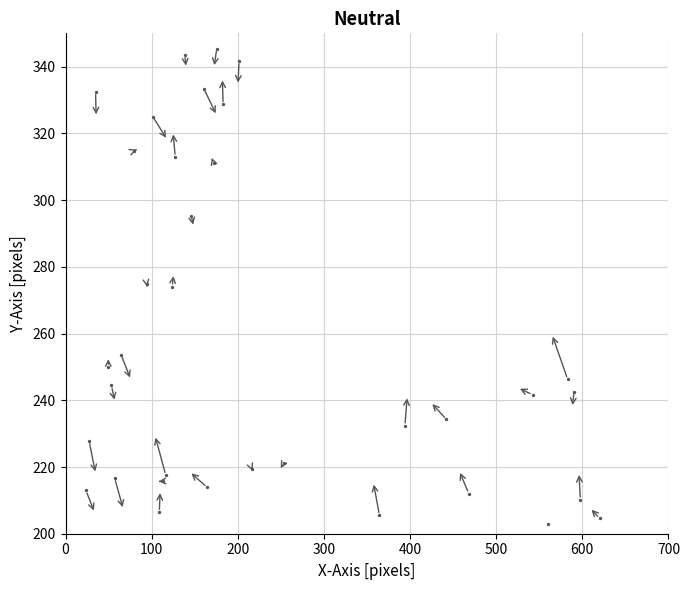

What is the range of X values (max minus min)?

596.3